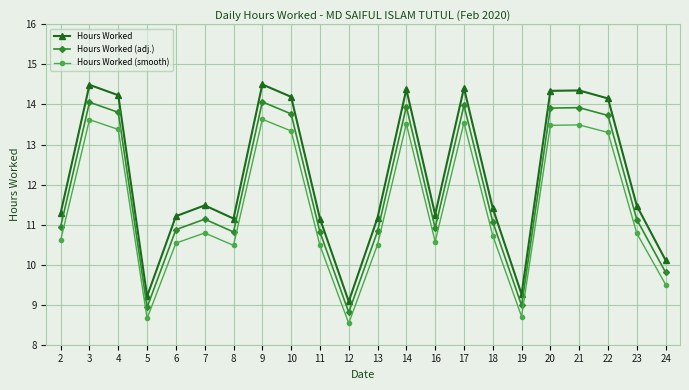

What is the value of the Hours Worked point at the 8th from the left?

14.5